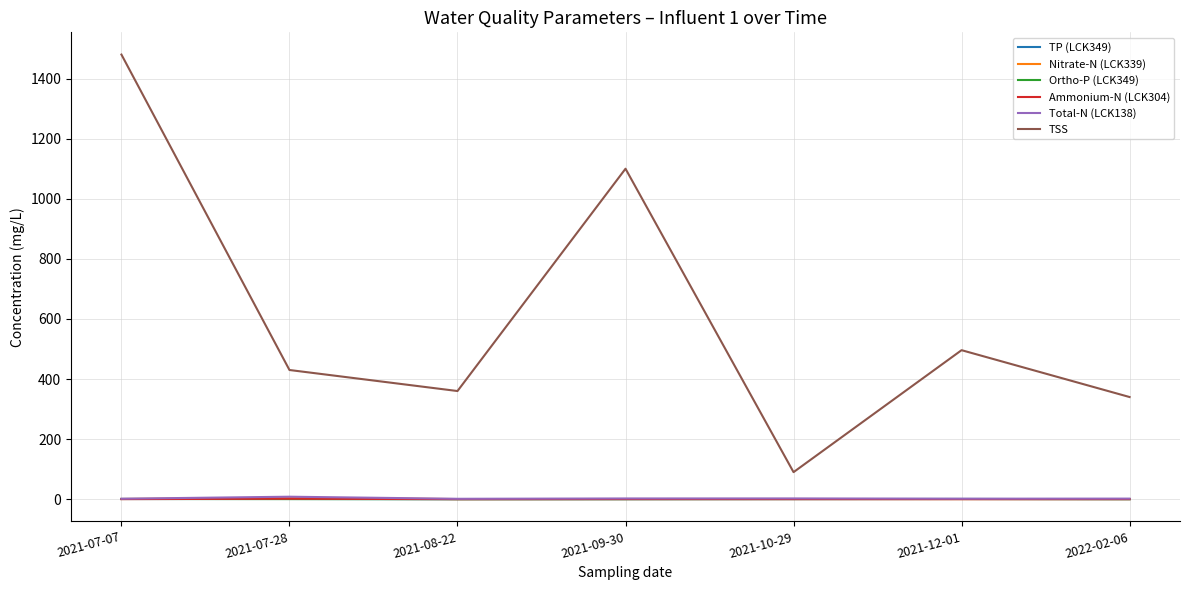

Is the value of Nitrate-N (LCK339) at 2021-09-30 greater than the value of TSS at 2021-12-01?

No